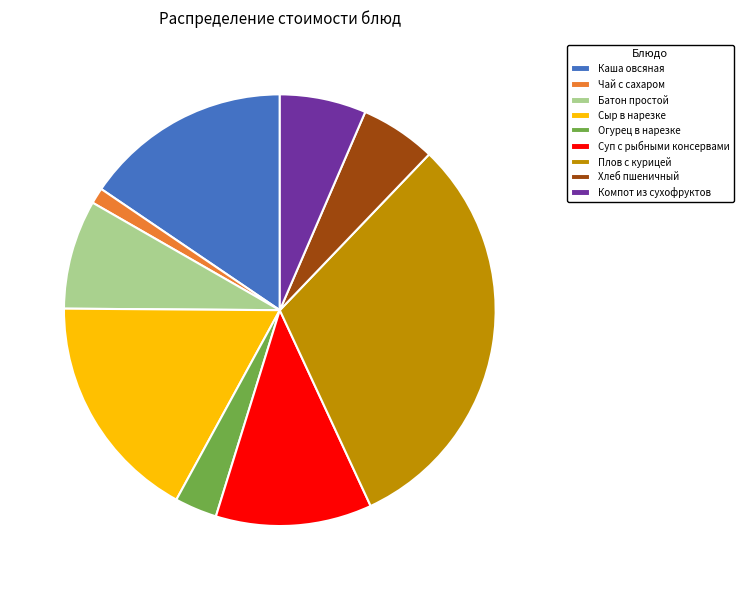

Do Хлеб пшеничный and Суп с рыбными консервами together represent more than half of the pie?

No